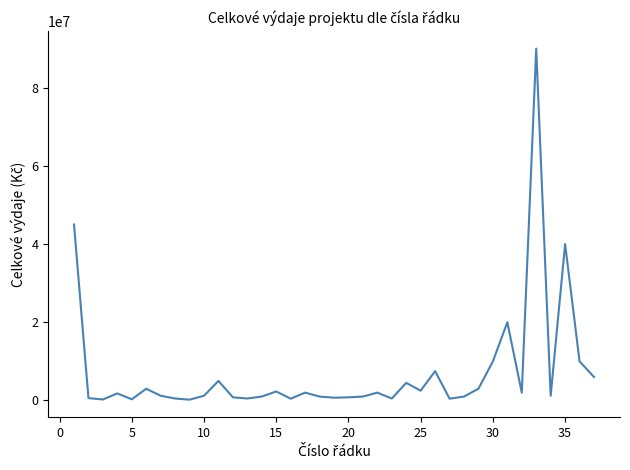

What is the greatest value displayed?

90000000